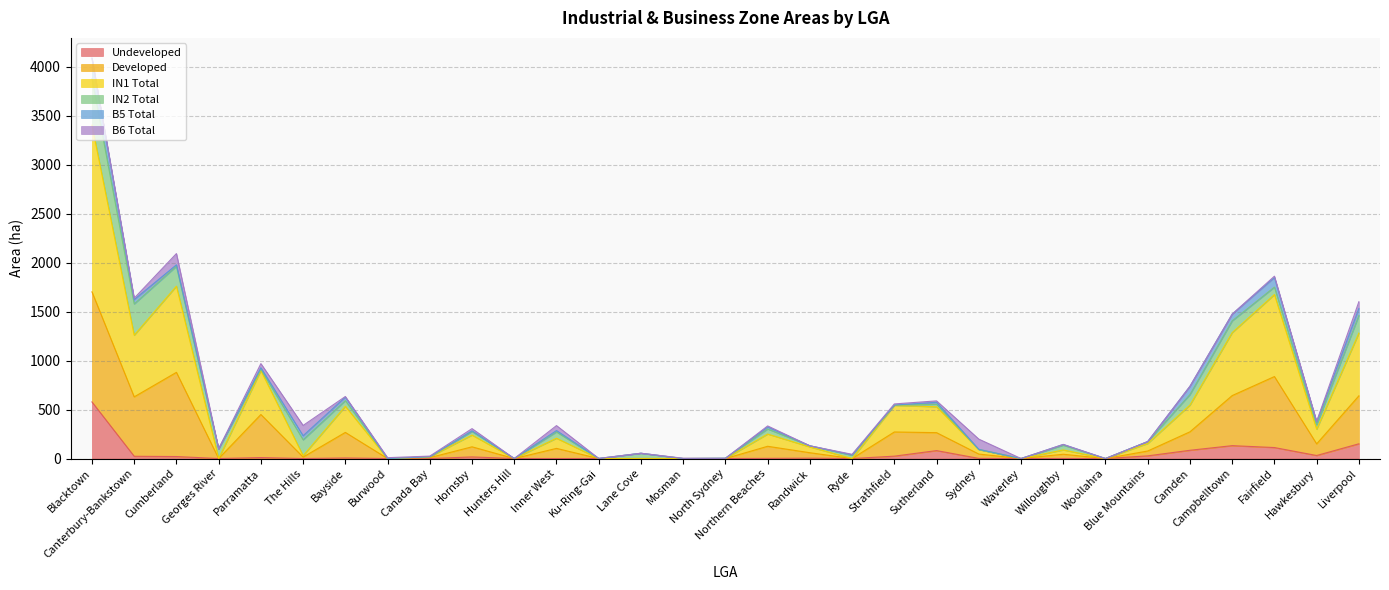

Which category has the highest value in the Undeveloped series?

Blacktown